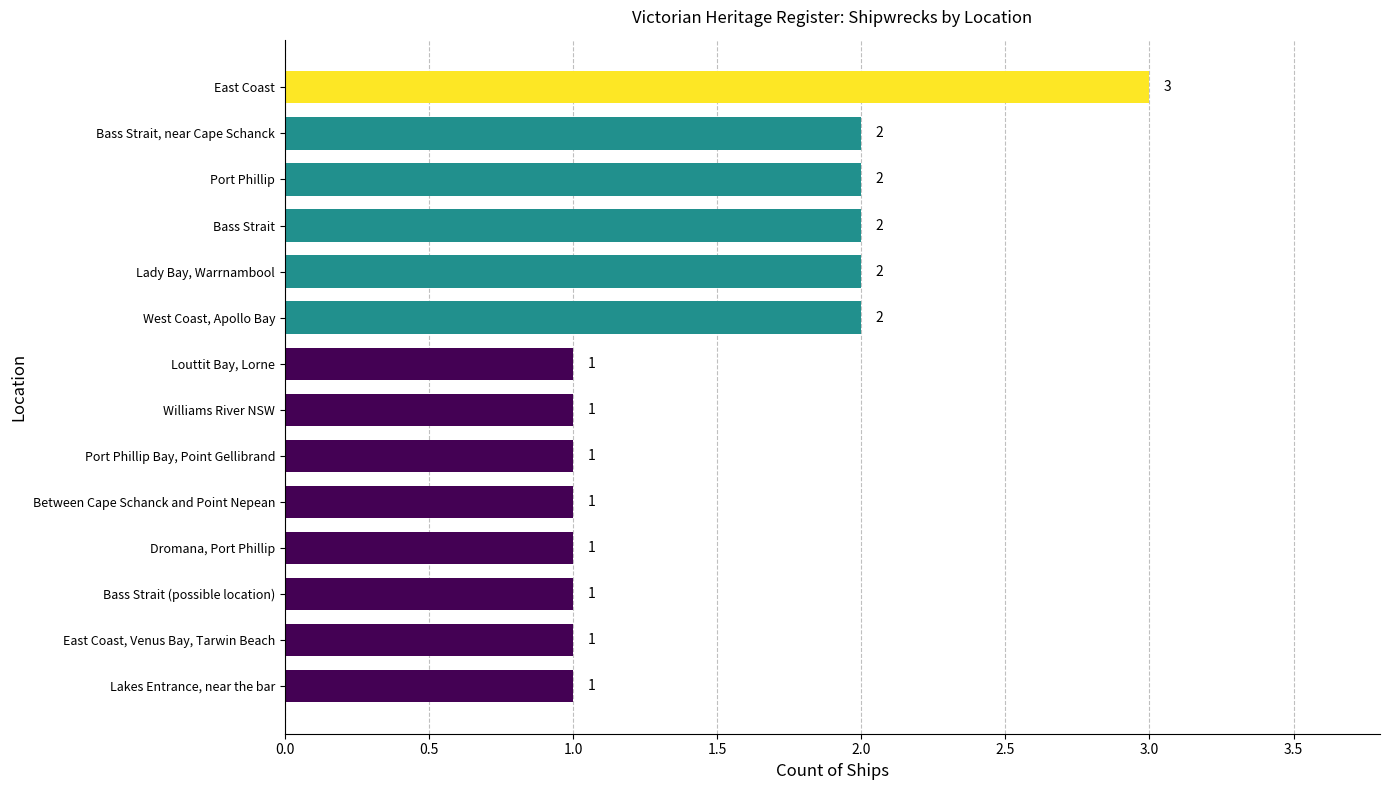

Reading top to bottom, extract all data points from this chart.

3	2	2	2	2	2	1	1	1	1	1	1	1	1